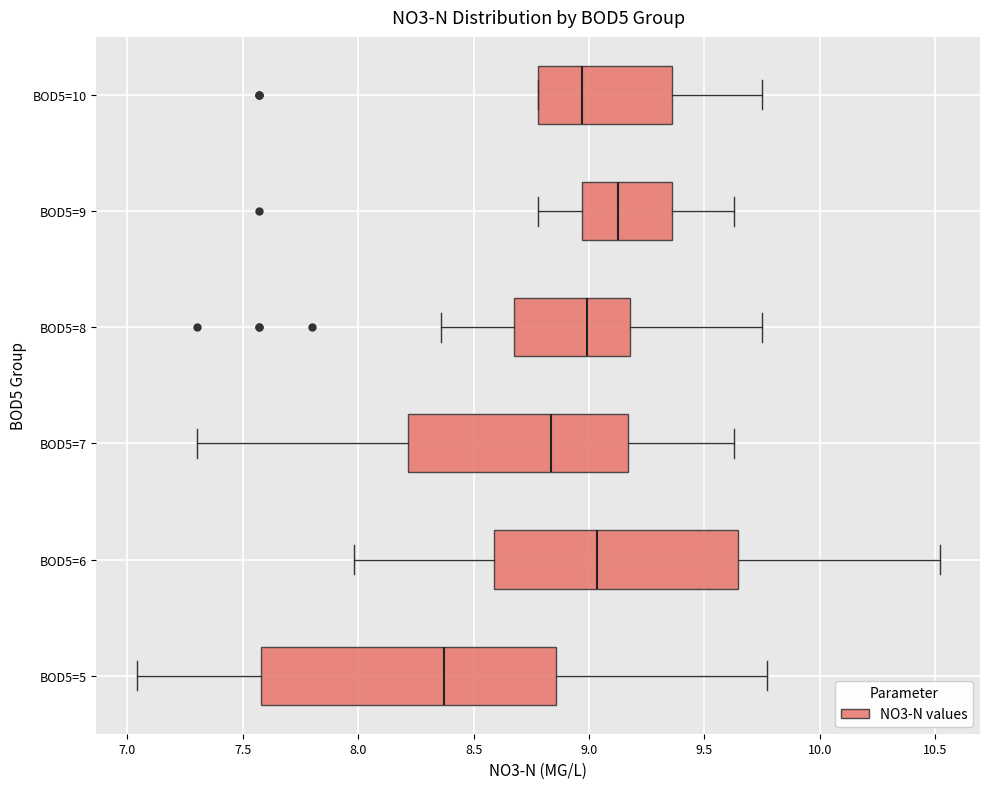

Where is the right edge of the box for BOD5=7 on the x-axis? The values are not printed on the chart, so give them approximately, as read against the axis.

9.15